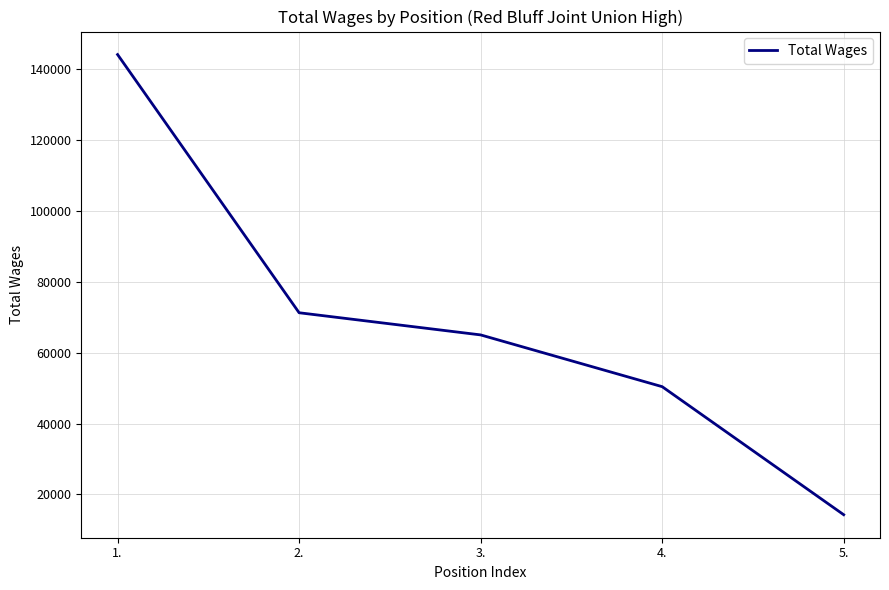

Is this an area chart (filled region under the line)?

No